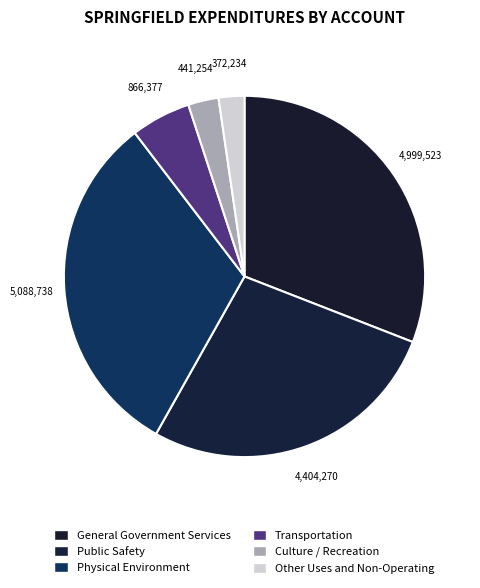

What is the ratio of the value at Culture / Recreation to the value at Physical Environment?

0.1